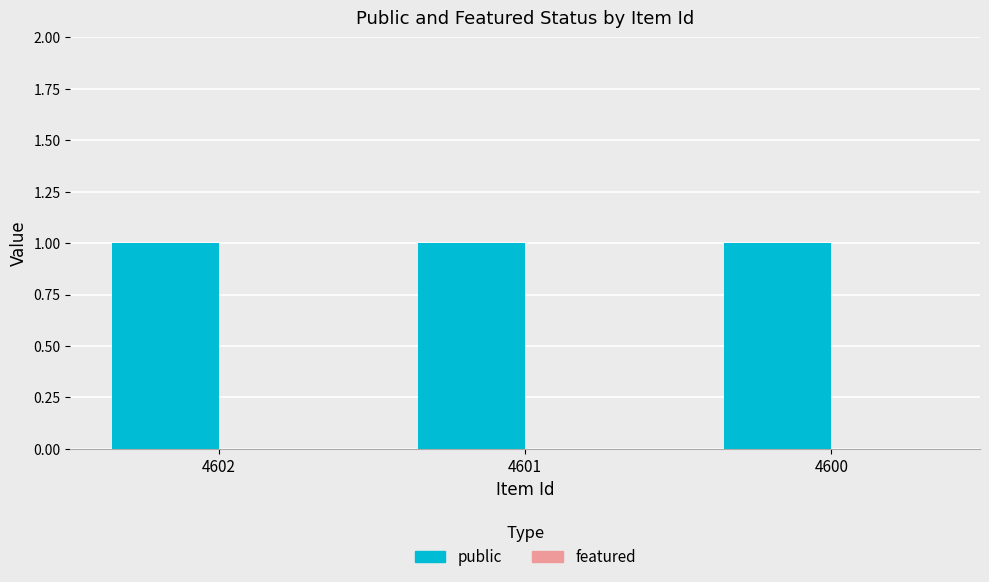

Reading left to right, transcribe all the data shown in this chart.

public: 1	1	1
featured: 0	0	0